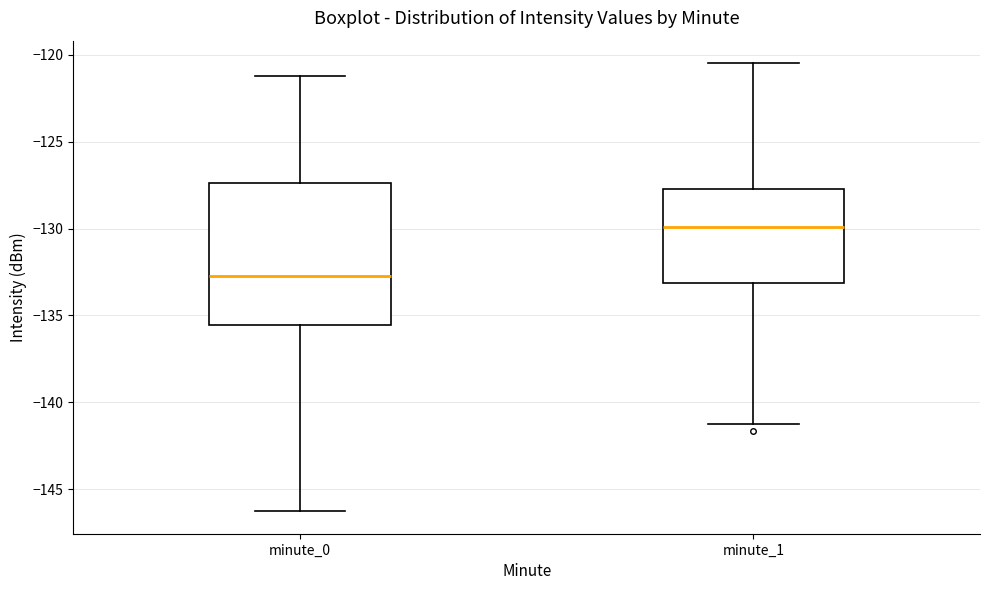

Reading left to right, transcribe this box plot: for each box, give where its median line is, the range the box spans, and where its two whiskers end, as read against the y-axis. The values are not printed on the chart, so give them approximately, as read against the axis.

minute_0: median -132.5, box -135.5 to -127.5, whiskers -146.5 to -121.0
minute_1: median -130.0, box -133.0 to -127.5, whiskers -141.0 to -120.5